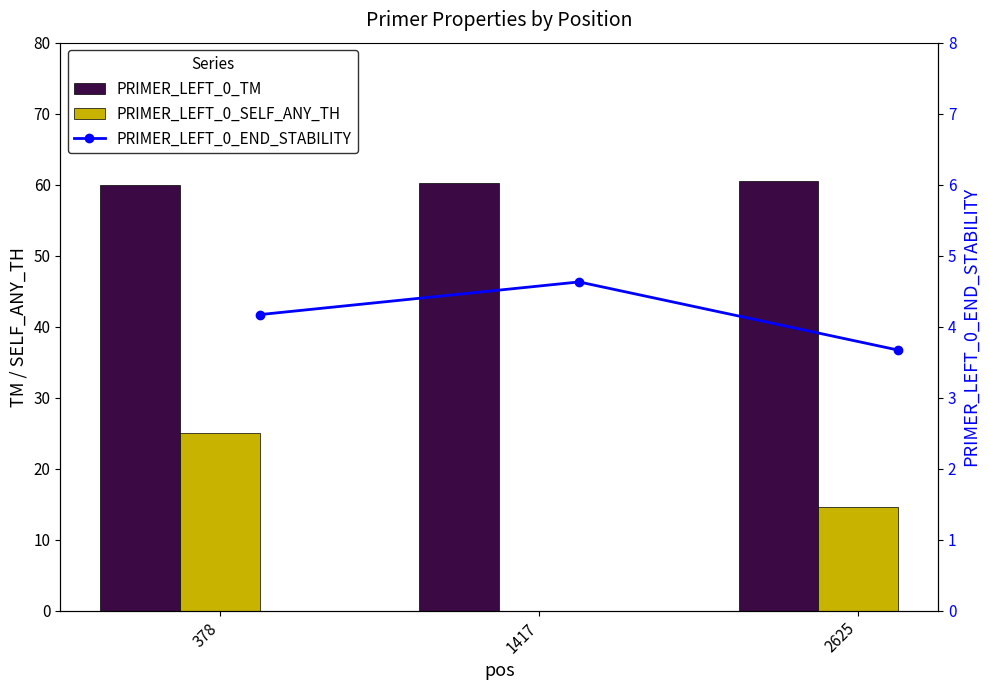

Does the chart contain any negative values?

No